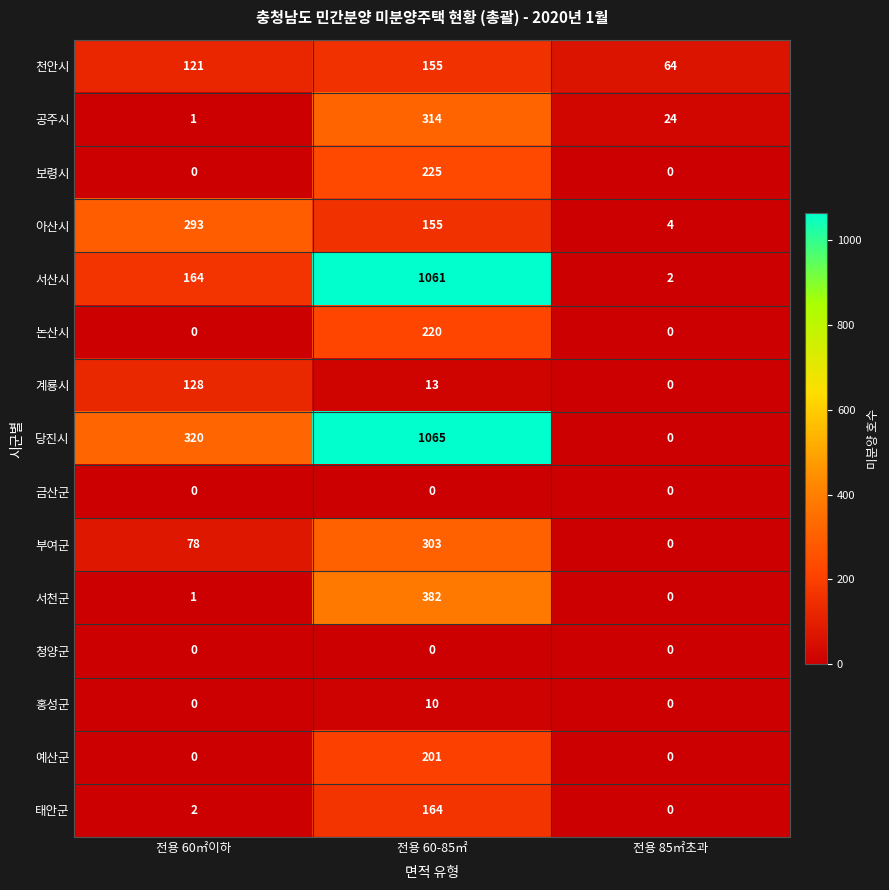

How many positive values does the 당진시 series have?

2